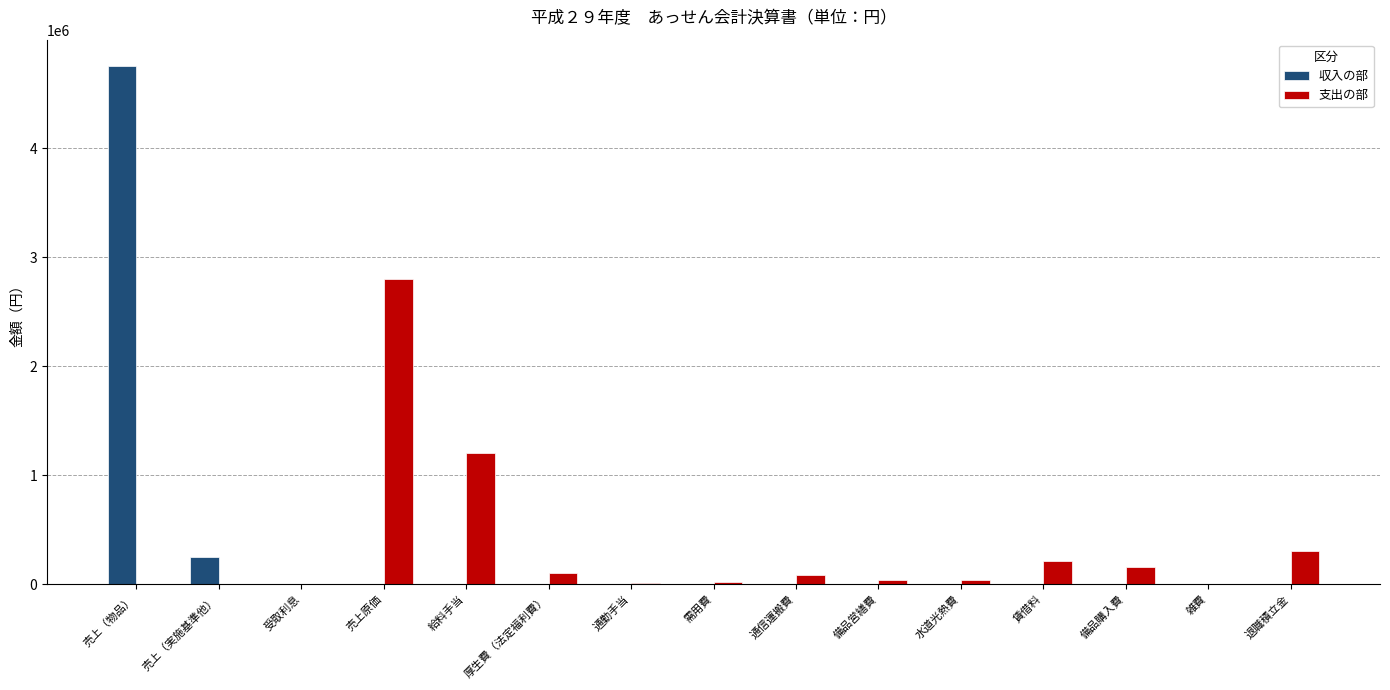

Between 売上原価 and 備品営繕費, which series saw the biggest shift?

支出の部